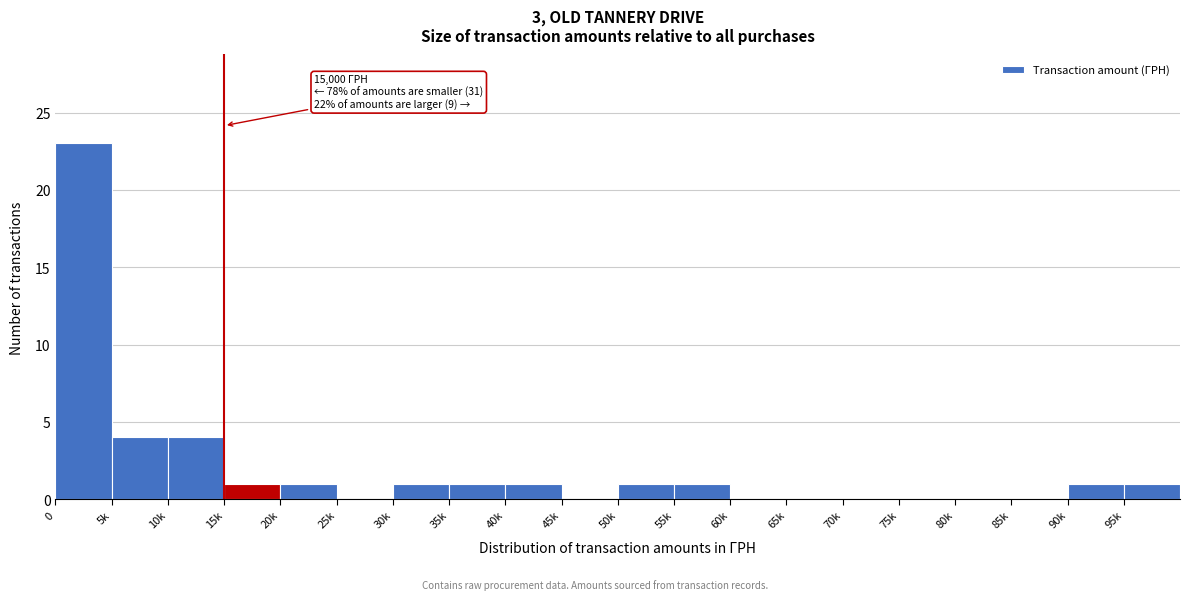

Reading right to left, list all the values displayed in this chart.

95k=1	90k=1	85k=0	80k=0	75k=0	70k=0	65k=0	60k=0	55k=1	50k=1	45k=0	40k=1	35k=1	30k=1	25k=0	20k=1	15k=1	10k=4	5k=4	0=23